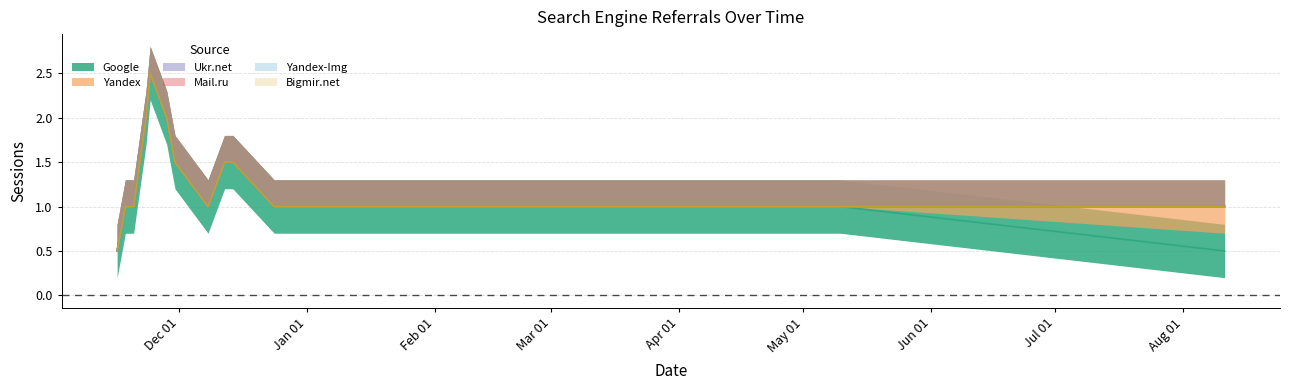

Where is Yandex-Img nearest to the value 0?

2017-08-11